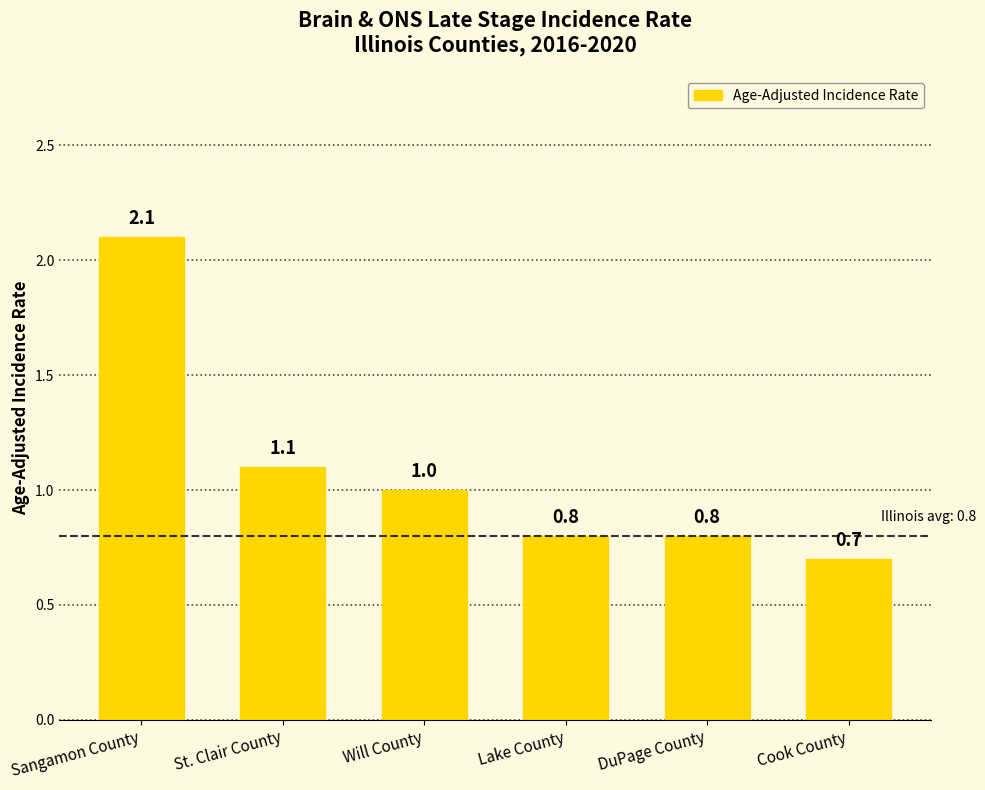

What is the label of the 2nd bar from the right?

DuPage County